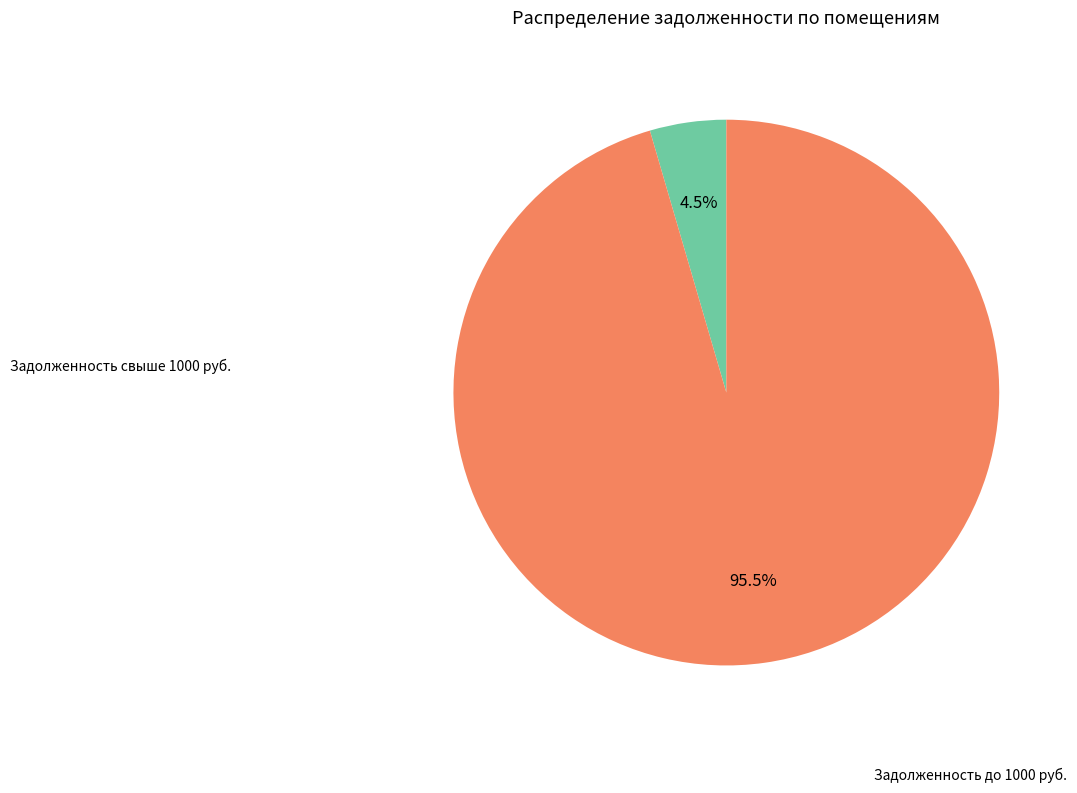

To the nearest percent, what is the average slice percentage?

50%